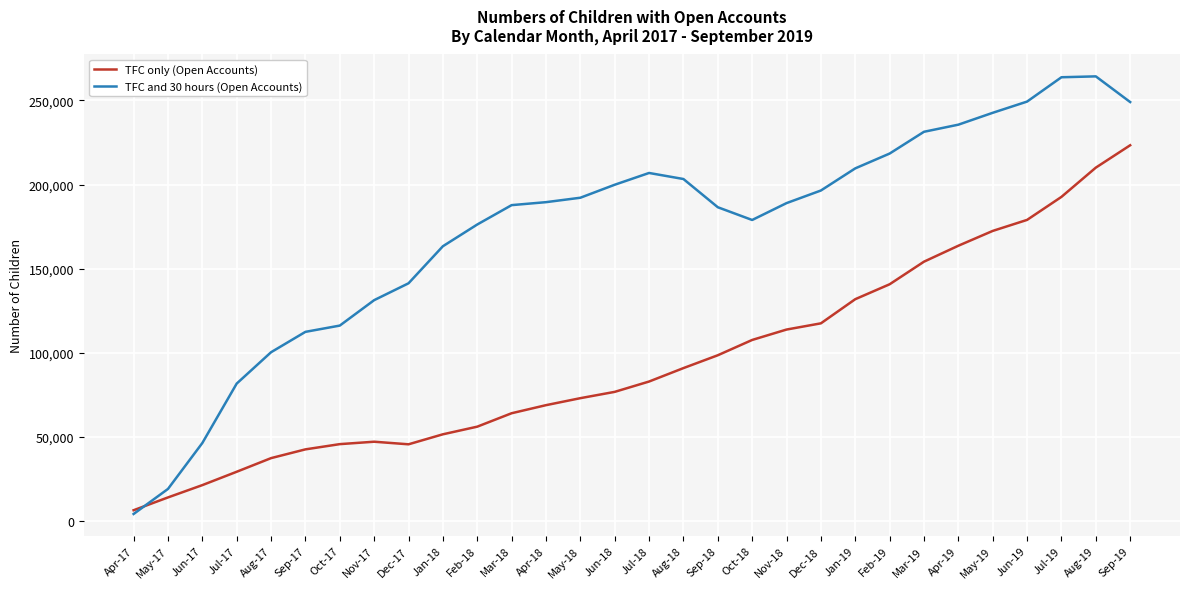

The value of TFC only (Open Accounts) at Sep-17 is 12438. True or false?

False